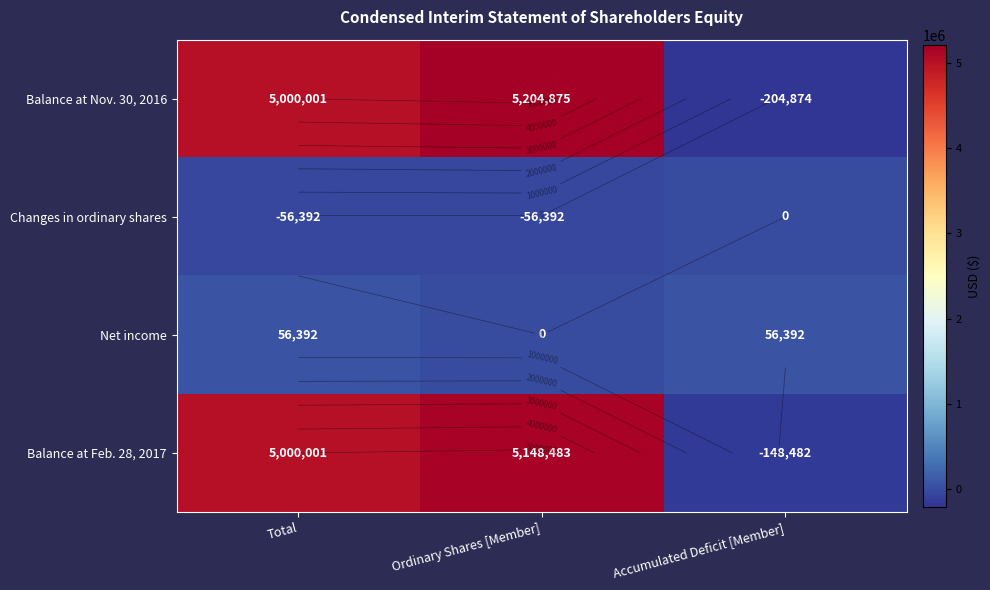

Which series has the largest range (max minus min)?

Balance at Nov. 30, 2016